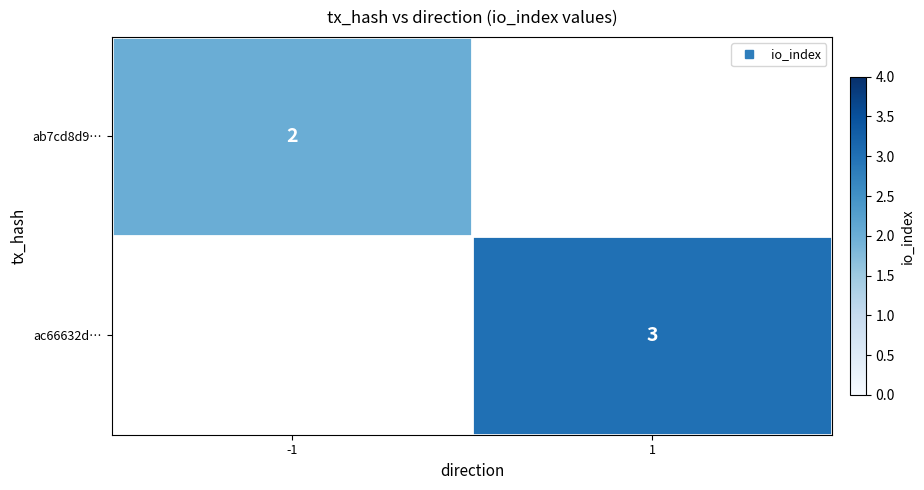

What is the maximum value shown in the chart?

3.0